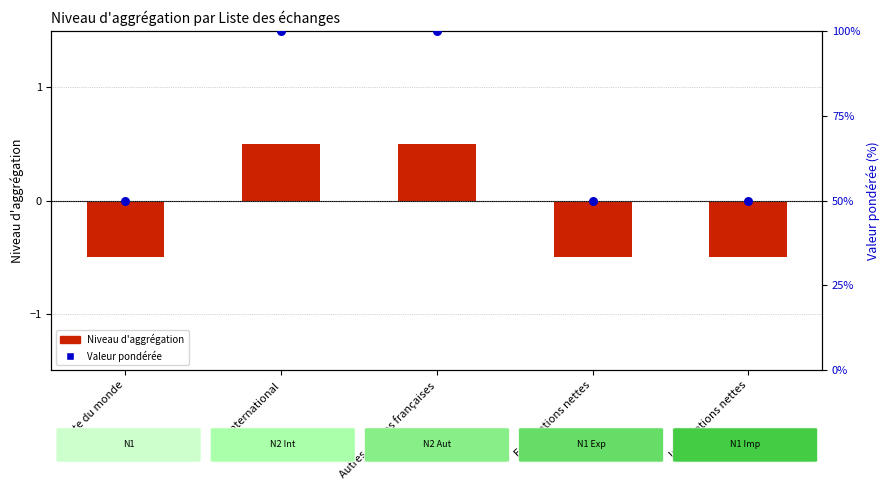

At which category is the sum across all series the highest?

International